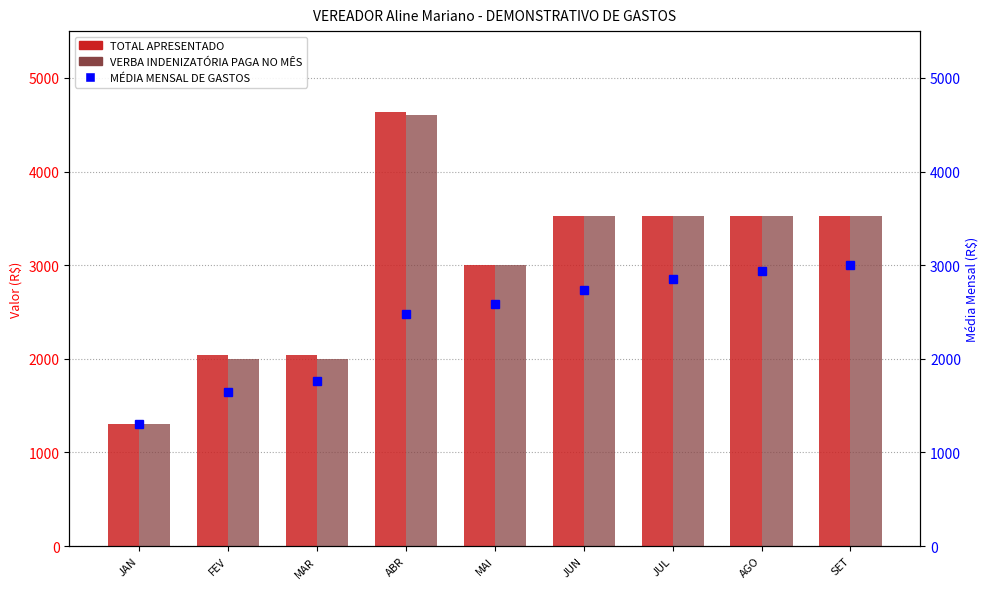

Between JUL and AGO, which is larger?

JUL